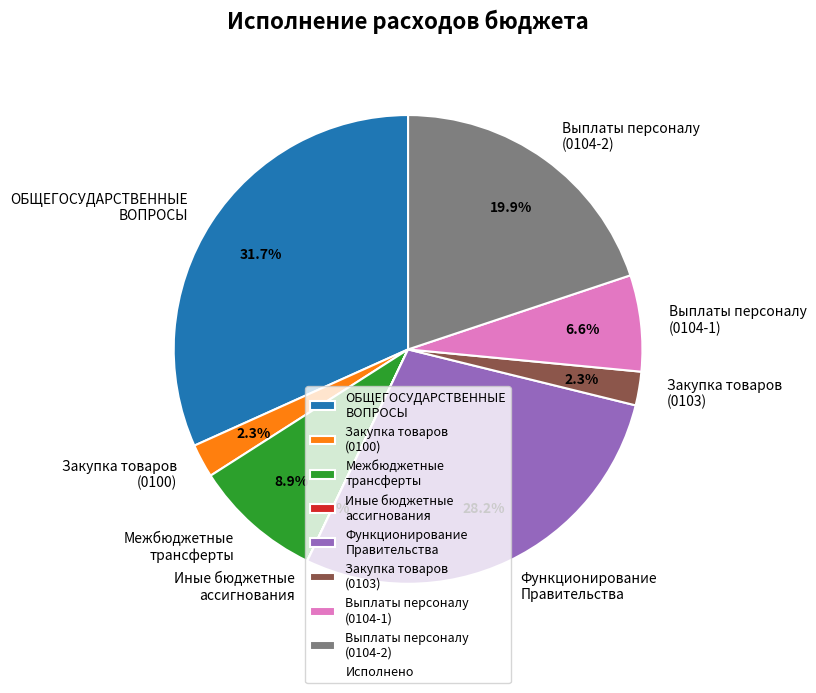

What is the total percentage of Закупка товаров (0103) and Межбюджетные трансферты?

11.2%